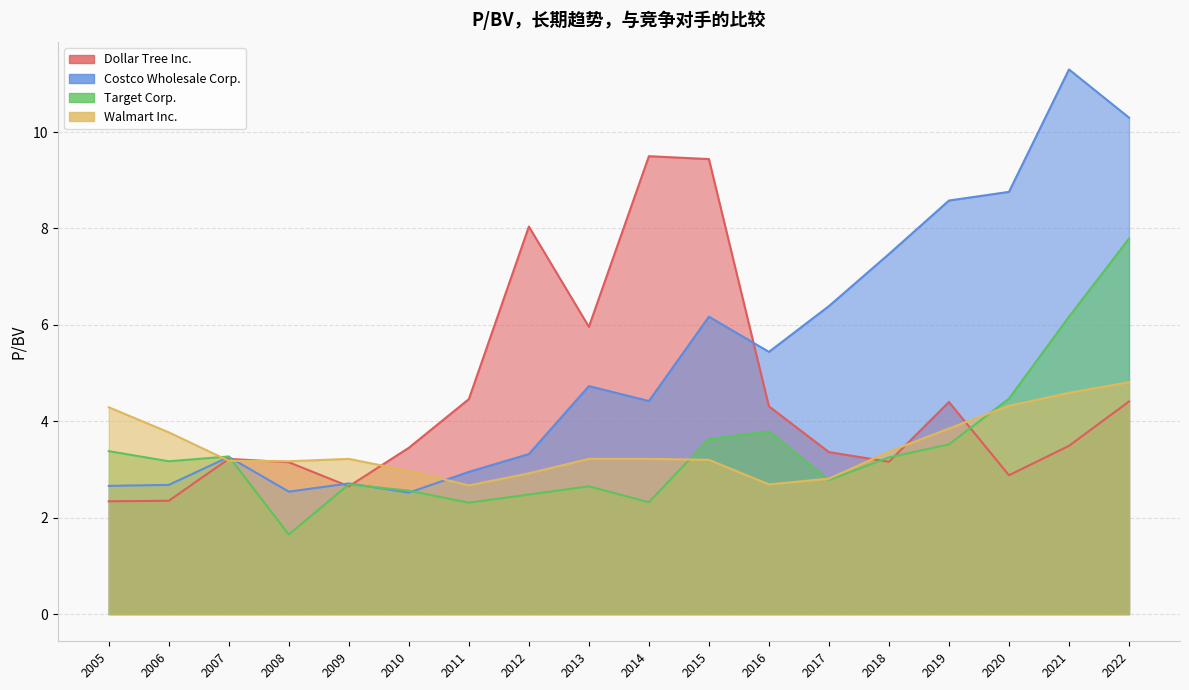

What is the maximum value shown in the chart?

11.3